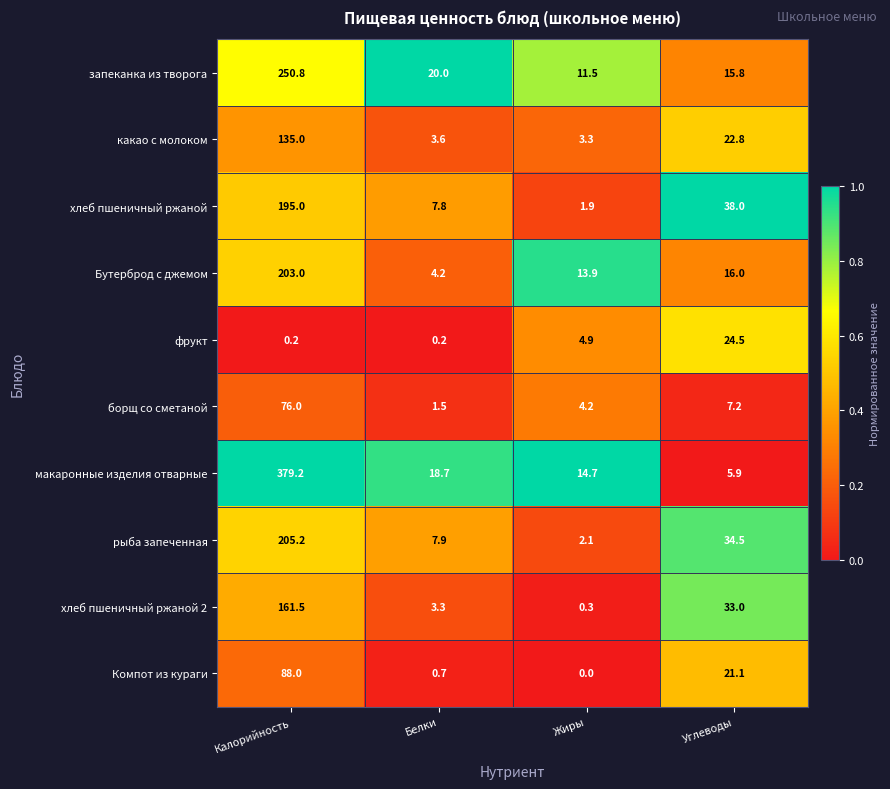

At Калорийность, list the series in order from largest to smallest.

макаронные изделия отварные, запеканка из творога, рыба запеченная, Бутерброд с джемом, хлеб пшеничный ржаной, хлеб пшеничный ржаной 2, какао с молоком, Компот из кураги, борщ со сметаной, фрукт